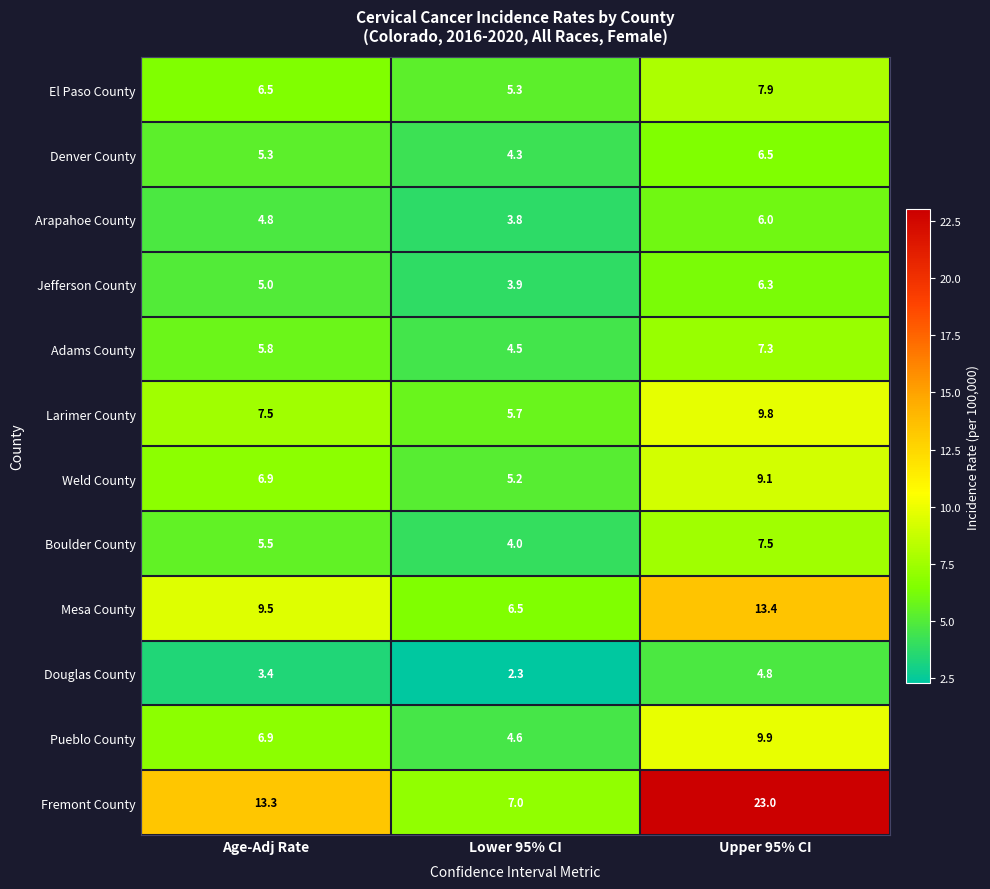

Rank the categories by Mesa County value from lowest to highest.

Lower 95% CI, Age-Adj Rate, Upper 95% CI